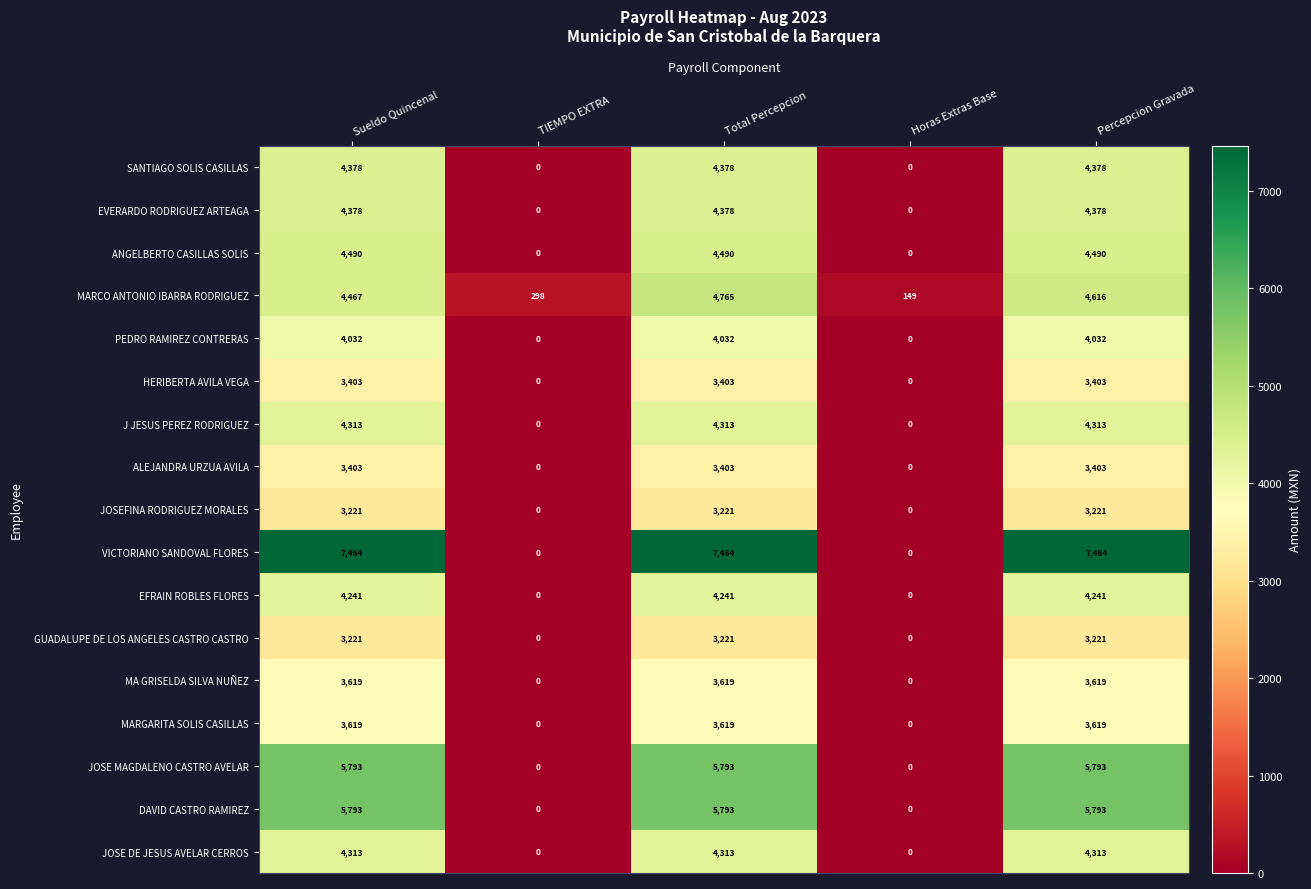

What is the maximum value shown in the chart?

7464